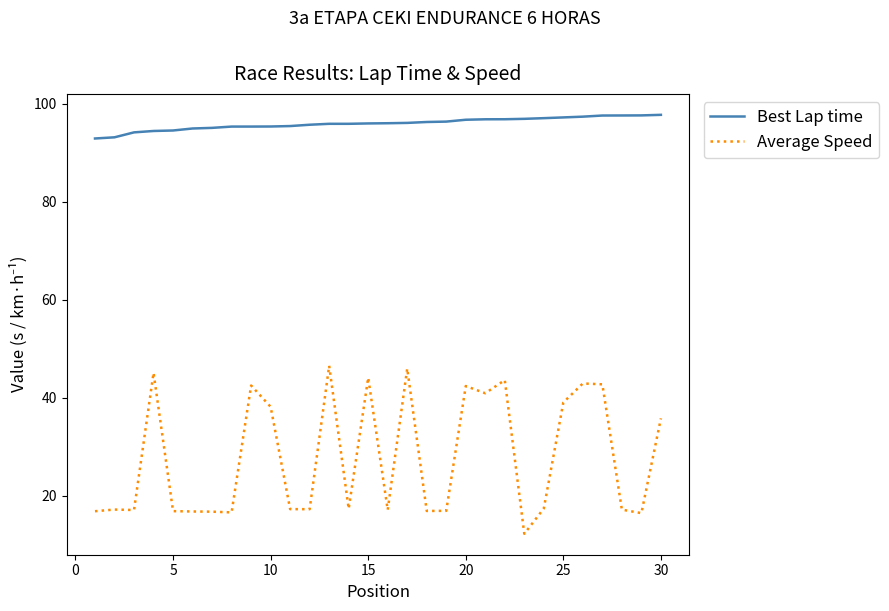

Which series has the largest range (max minus min)?

Average Speed